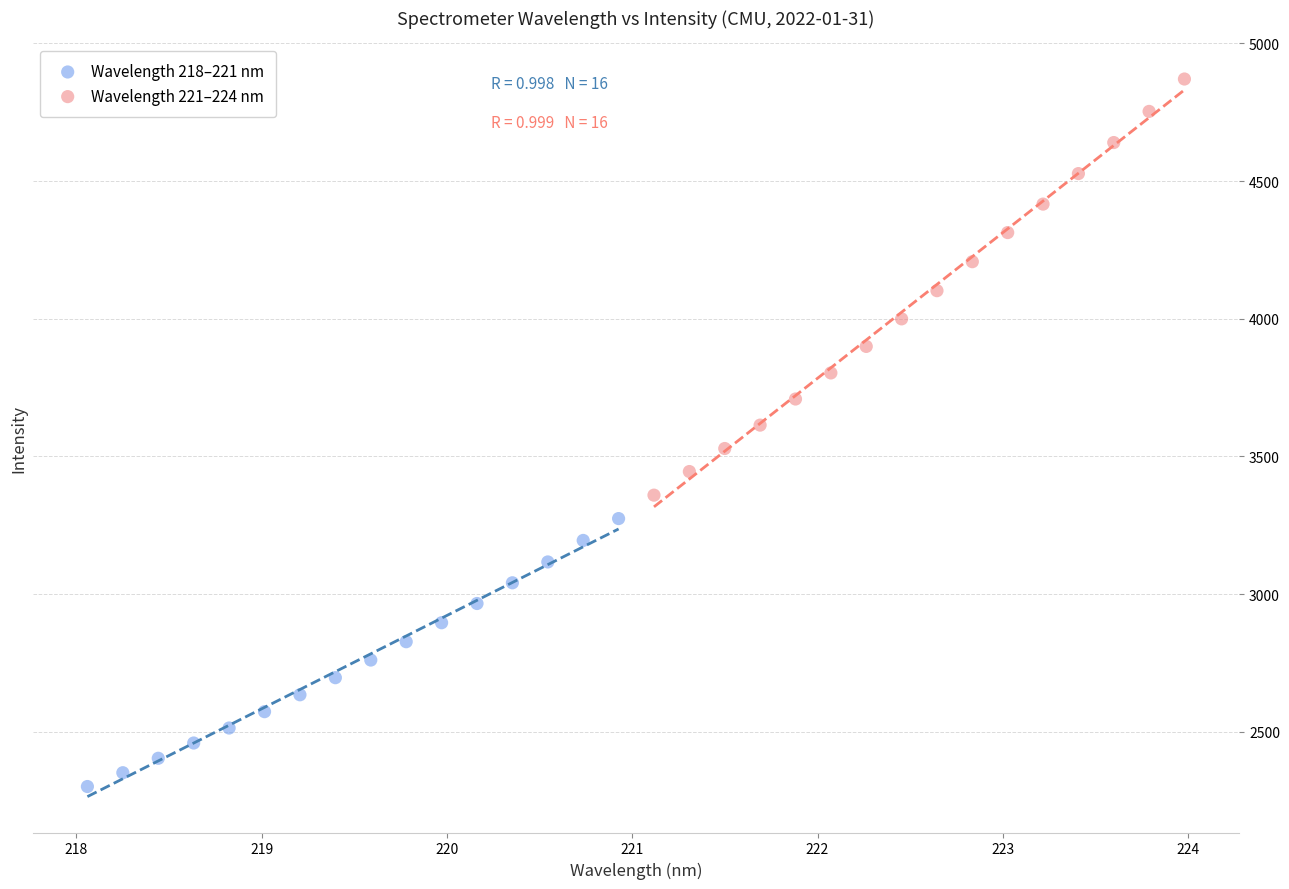

Which series has the largest Y range (max minus min)?

Wavelength 221–224 nm